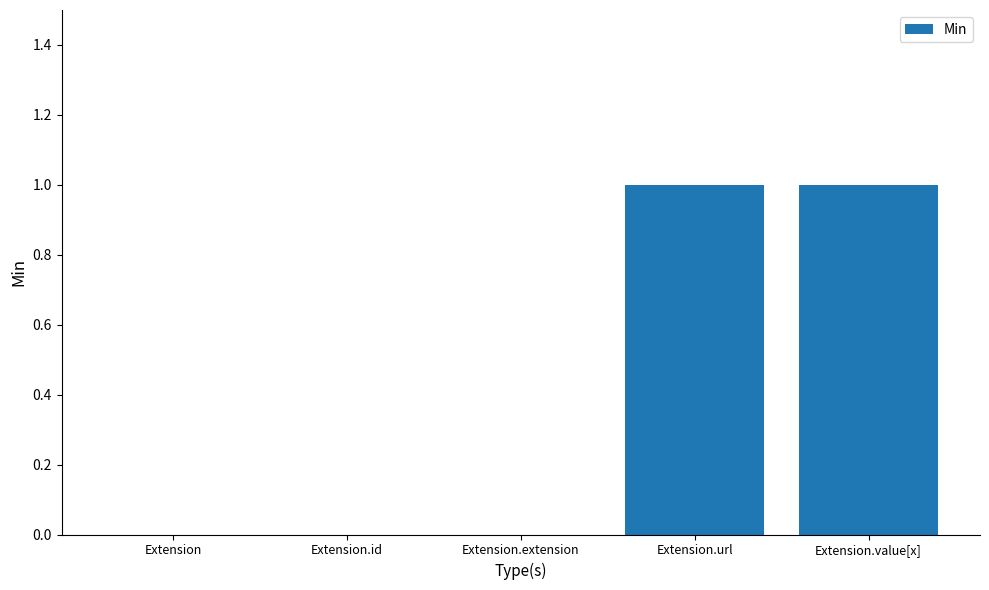

The chart shows a value of 1 at Extension.url. True or false?

True